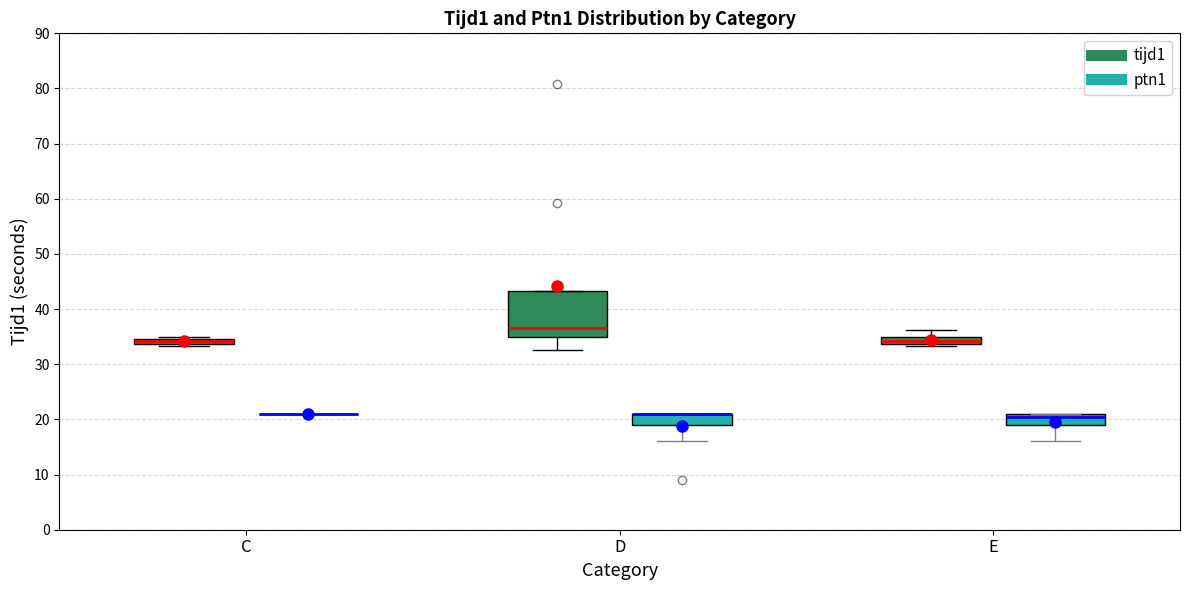

Comparing the boxes themselves (not the whiskers), which one is the tallest?

D (tijd1)